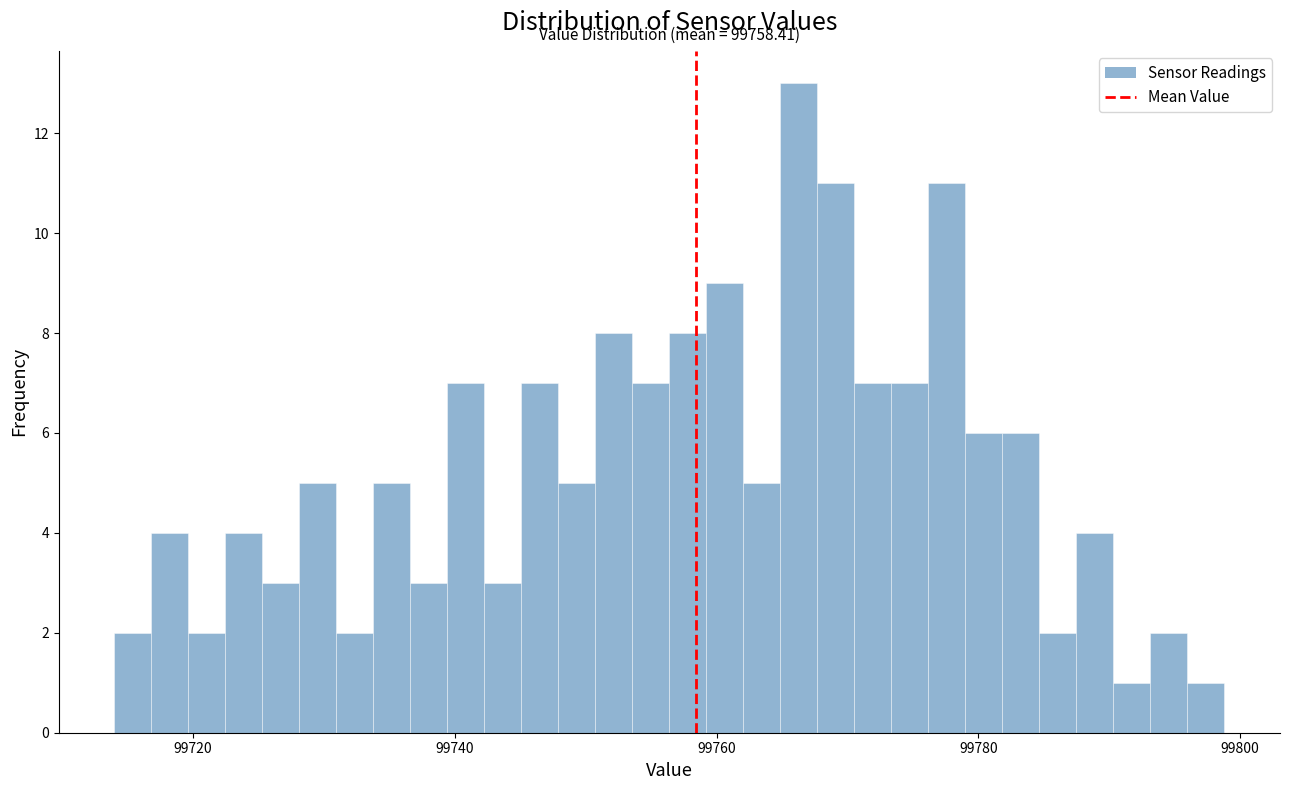

Around what value on the x-axis is the tallest bar? Give the approximate position of its centre, as read against the axis.

99766